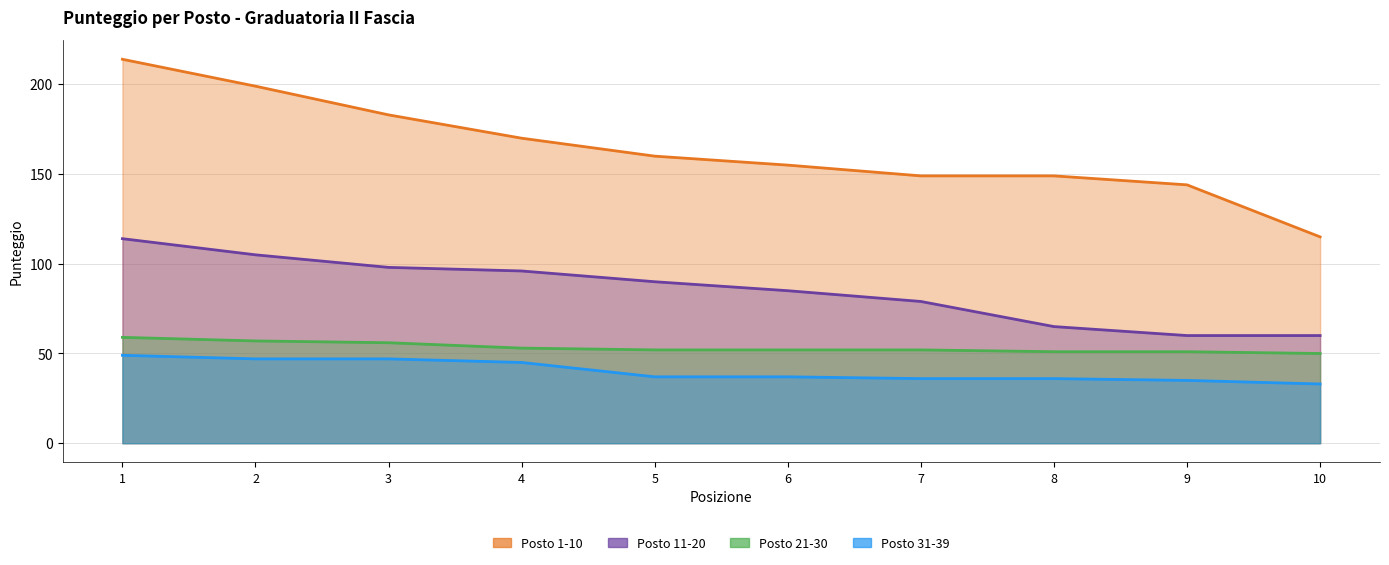

The value of Posto 31-39 at 6 is 10. True or false?

False